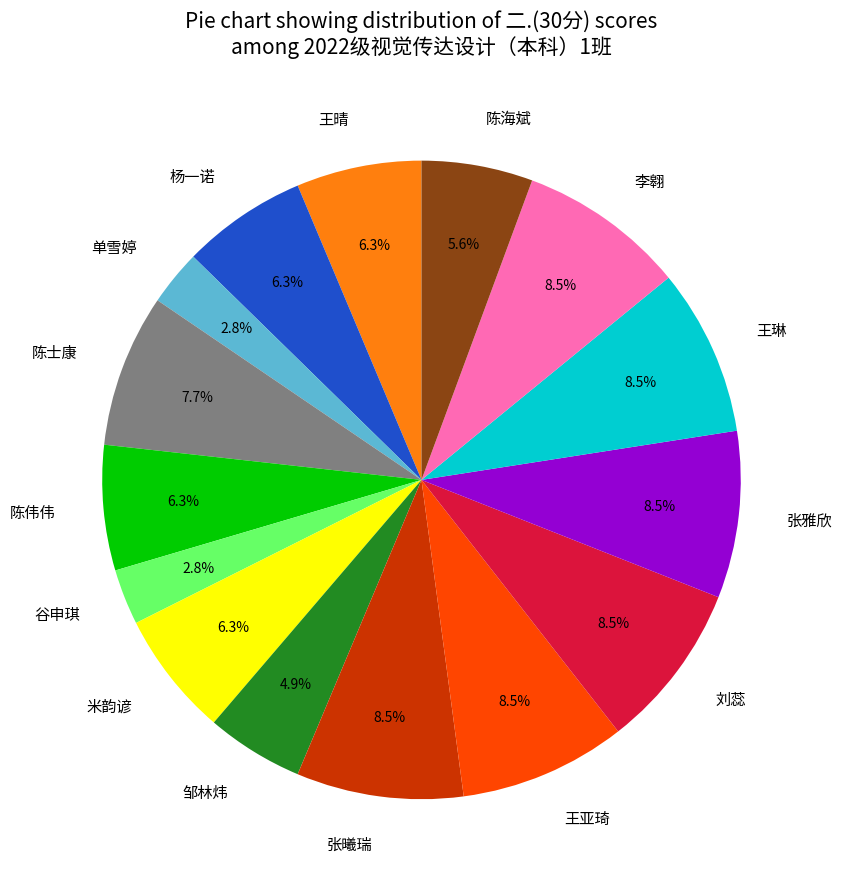

How many slices are in this pie chart?

15